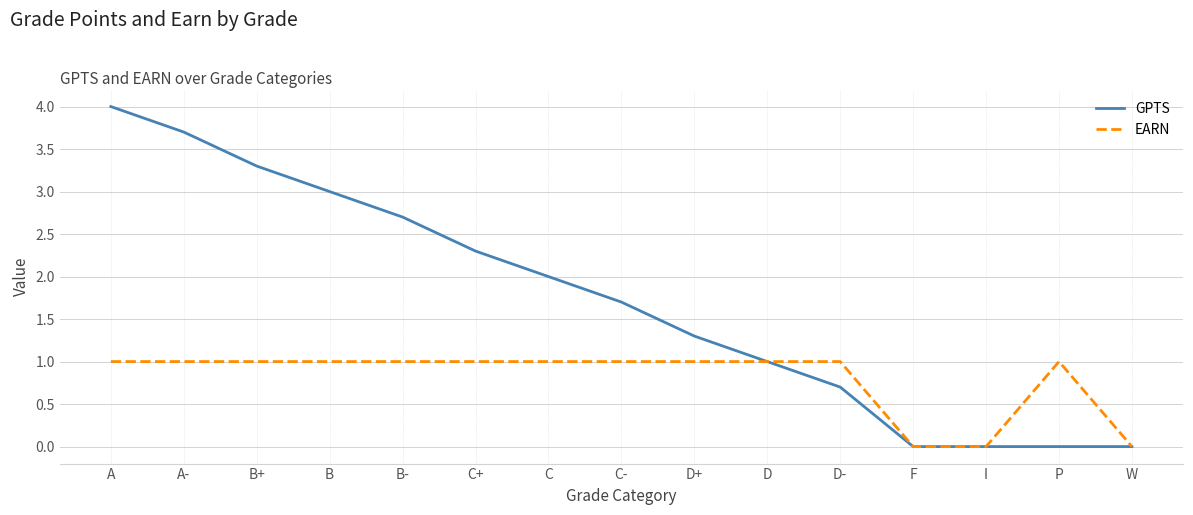

Reading right to left, list all the values displayed in this chart.

GPTS: W=0.0	P=0.0	I=0.0	F=0.0	D-=0.7	D=1.0	D+=1.3	C-=1.7	C=2.0	C+=2.3	B-=2.7	B=3.0	B+=3.3	A-=3.7	A=4.0
EARN: W=0.0	P=1.0	I=0.0	F=0.0	D-=1.0	D=1.0	D+=1.0	C-=1.0	C=1.0	C+=1.0	B-=1.0	B=1.0	B+=1.0	A-=1.0	A=1.0